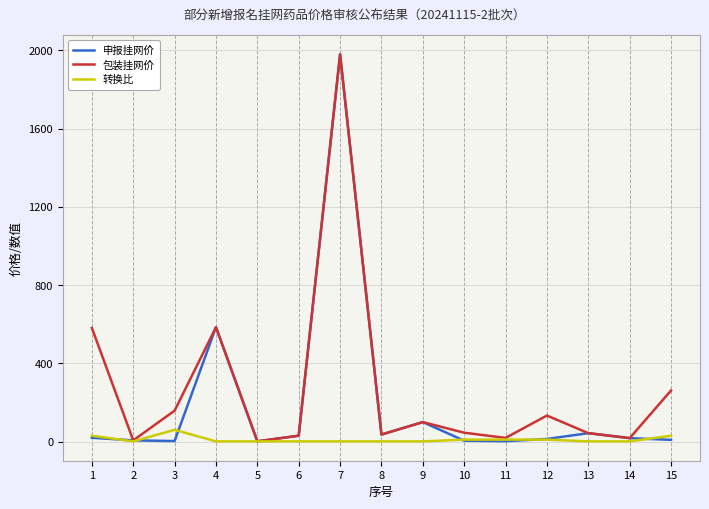

Rank the series by their average value, from highest to lowest.

包装挂网价, 申报挂网价, 转换比